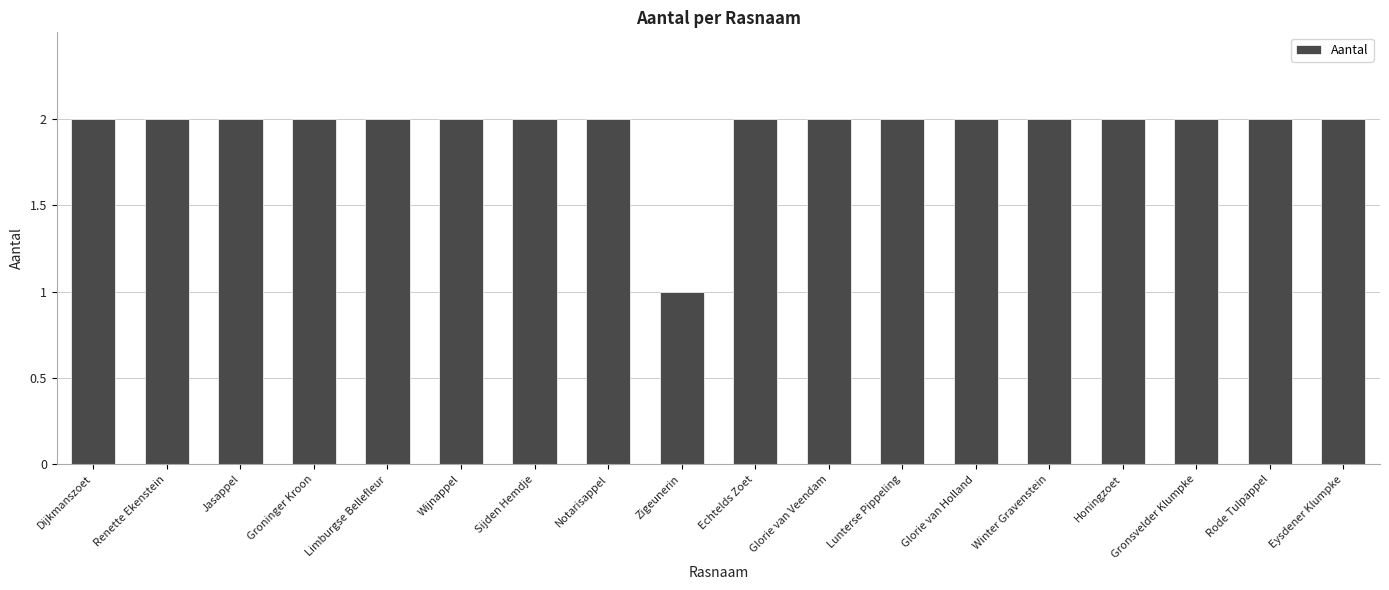

The chart shows a value of 1 at Echtelds Zoet. True or false?

False